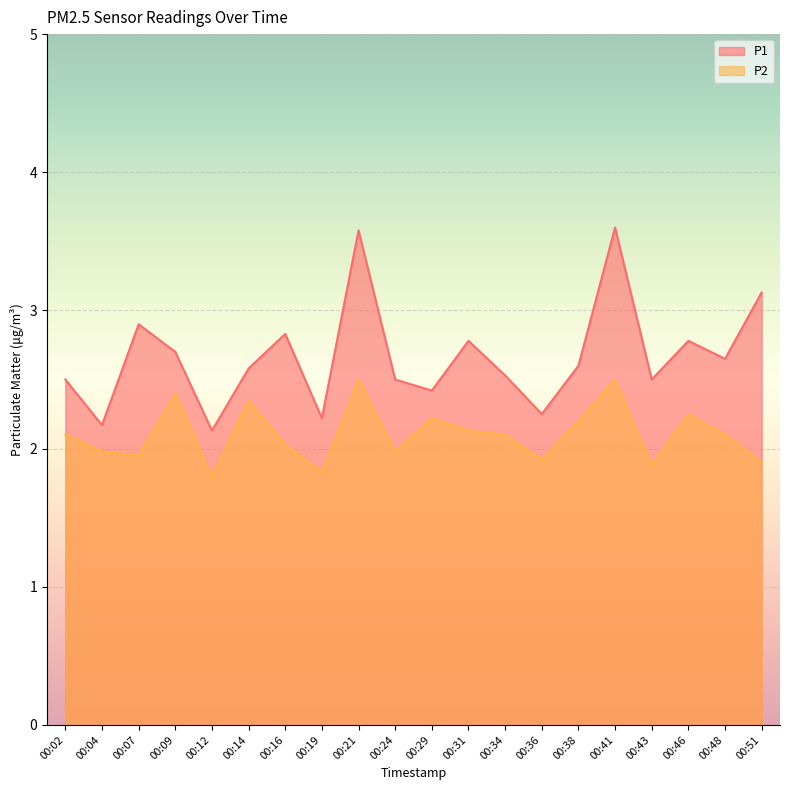

Is the value of P2 at 00:51 greater than the value of P1 at 00:21?

No